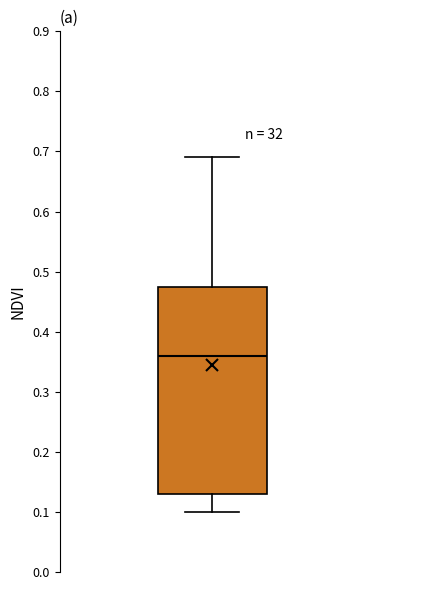

Read this box plot against the y-axis: the position of the median line, the range covered by the box, and the ends of both whiskers. The values are not printed on the chart, so give them approximately, as read against the axis.

median 0.36, box 0.13 to 0.48, whiskers 0.10 to 0.69